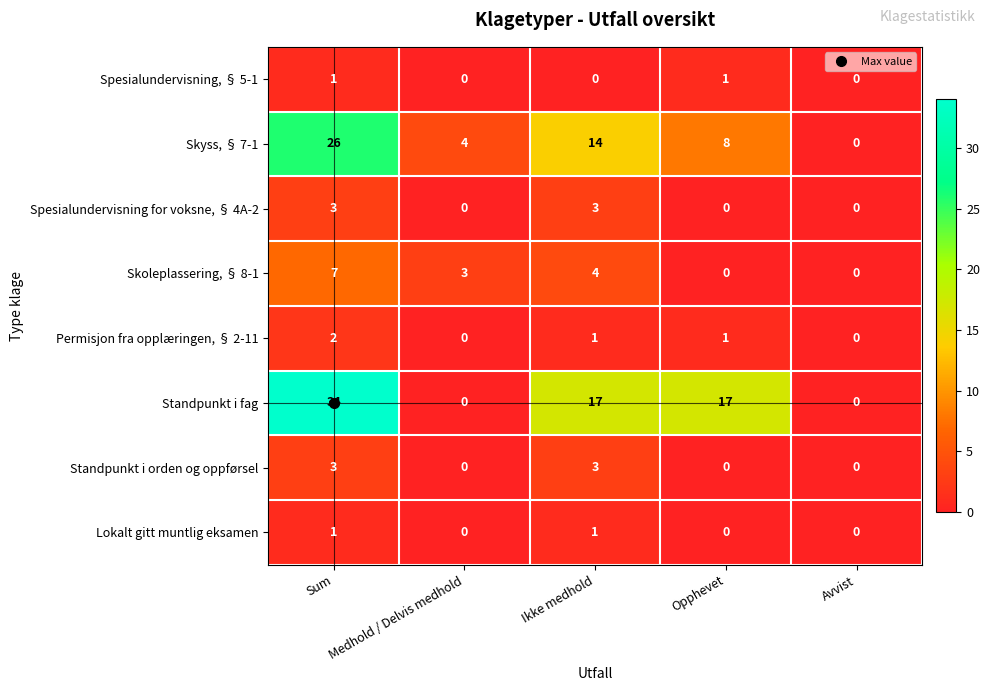

Which series has the widest spread of values?

Standpunkt i fag